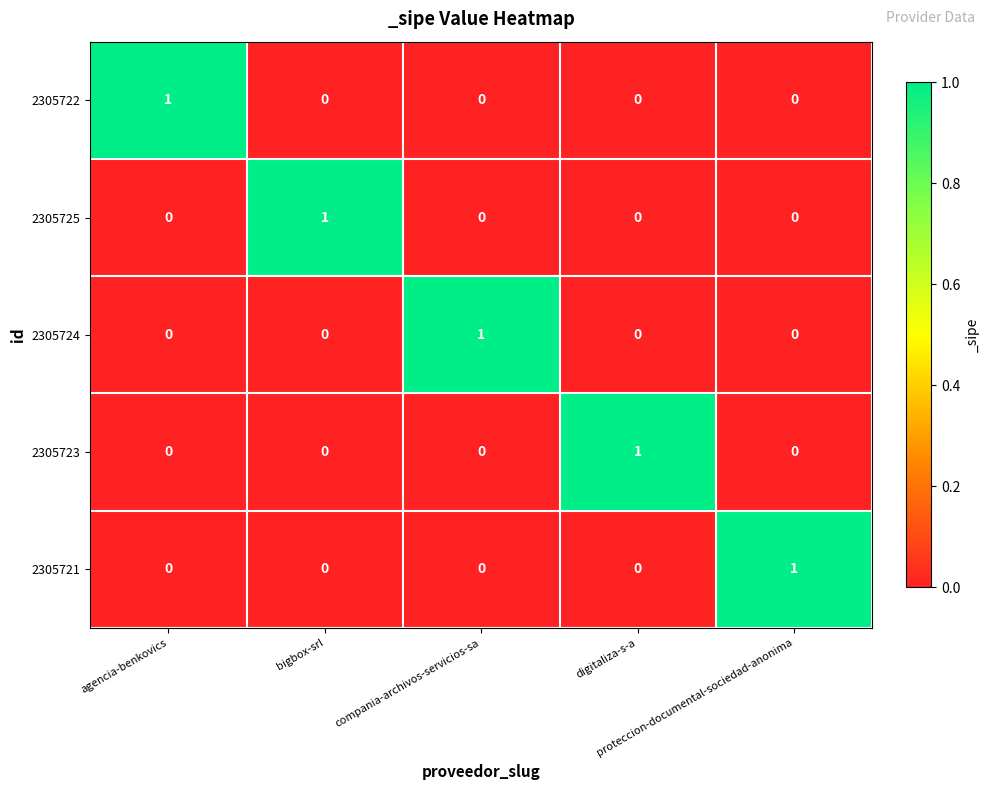

At how many categories does at least one series exceed 0?

5